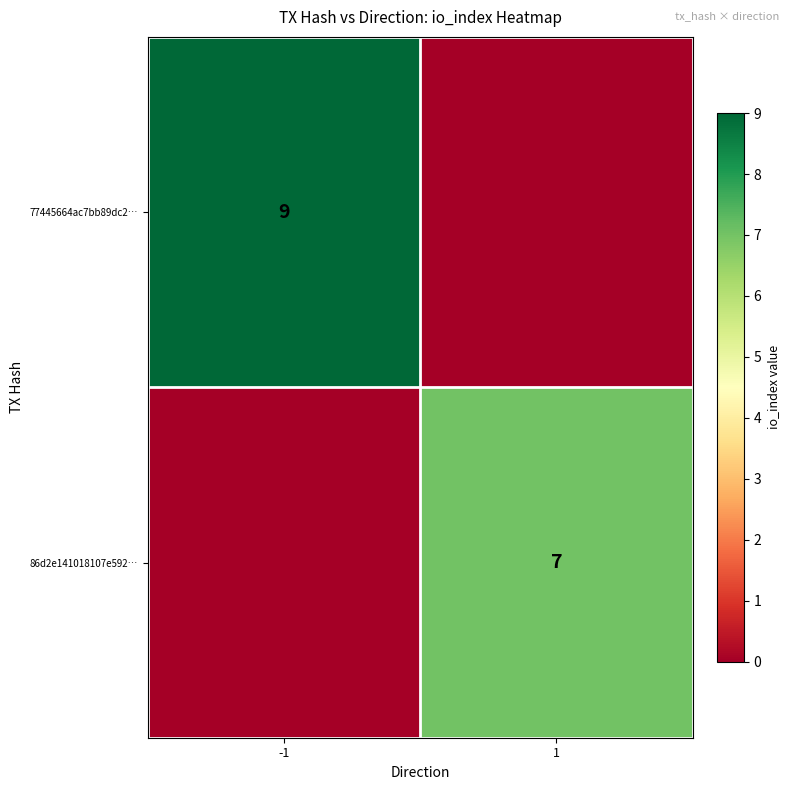

List the series in order of their peak value, highest first.

77445664ac7bb89dc2…, 86d2e141018107e592…